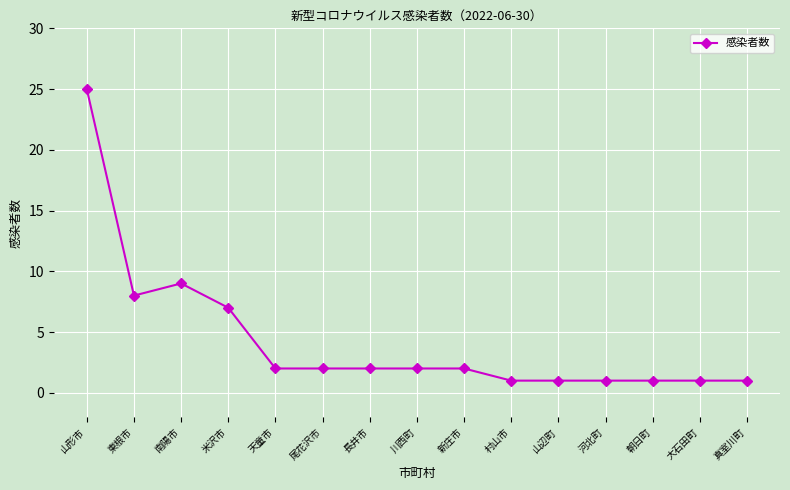

Which has a higher value, 南陽市 or 村山市?

南陽市